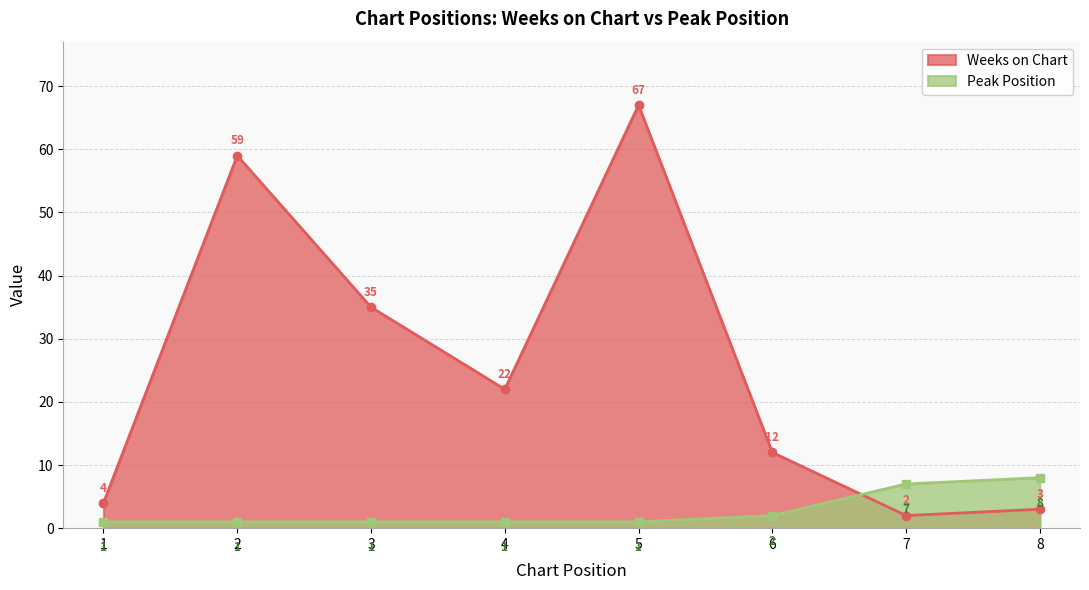

True or false: Peak Position has a value of 1 at 1.

True